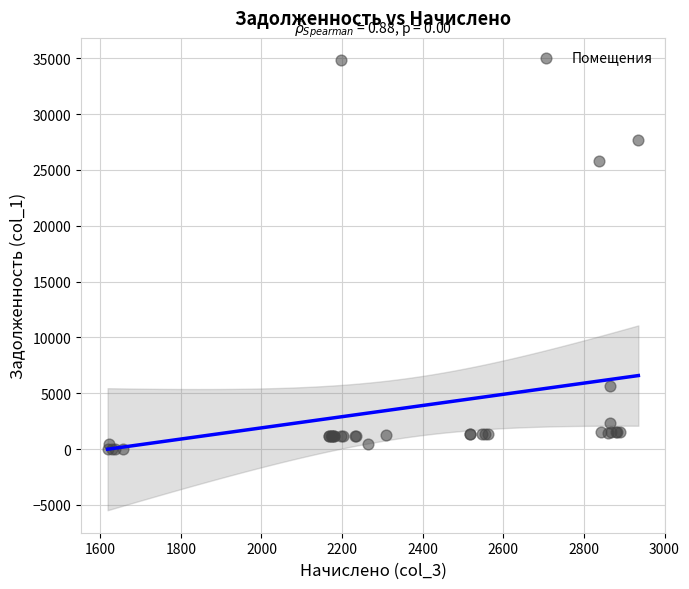

What Y value in the scatter plot is closest to 17403?

25826.0